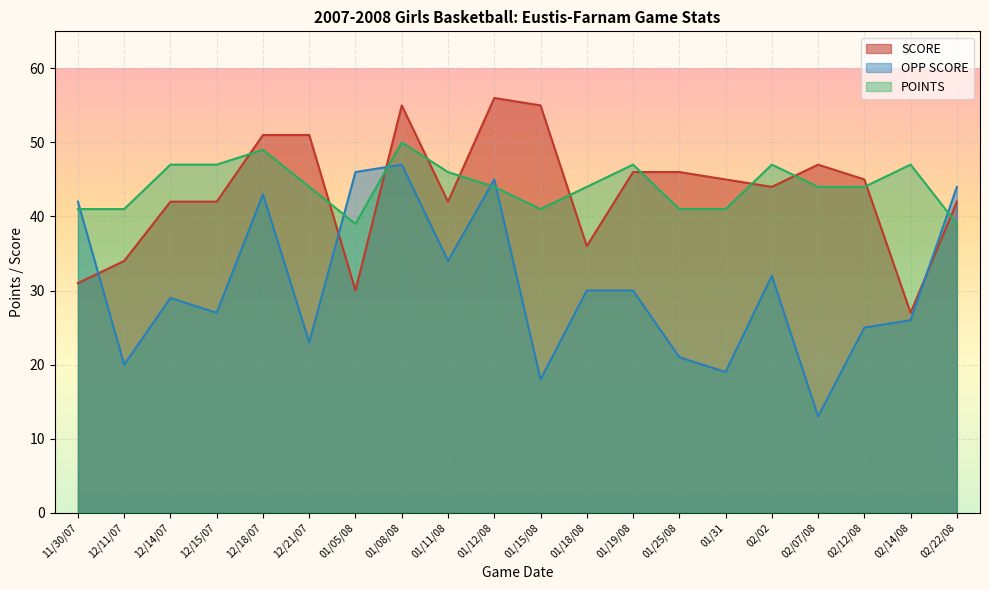

Which category has the highest value in the SCORE series?

01/12/08